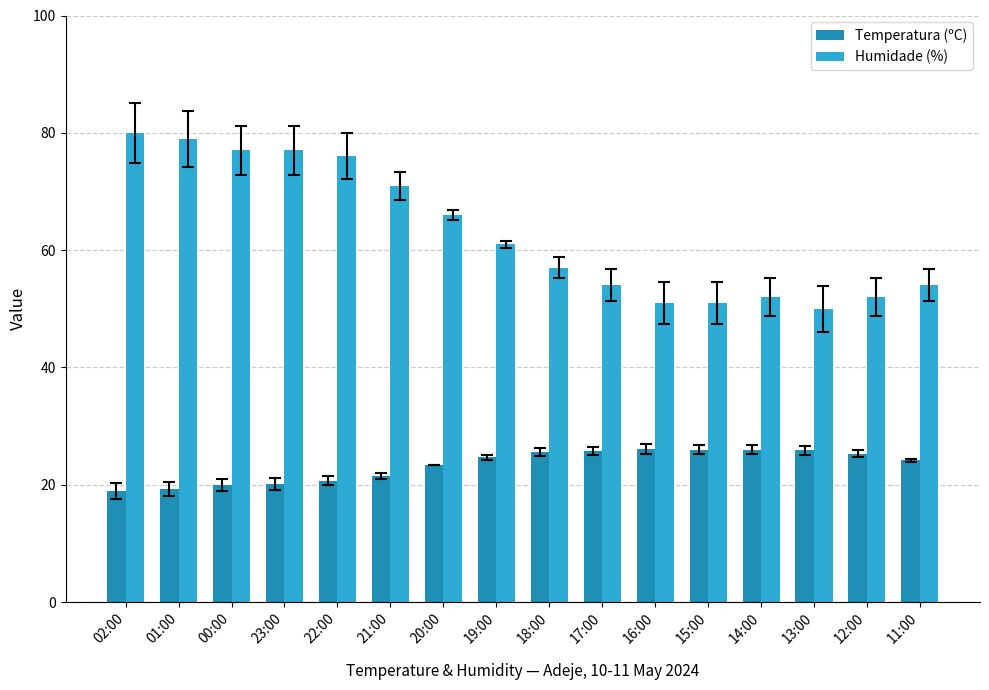

At how many categories does at least one series exceed 25?

16